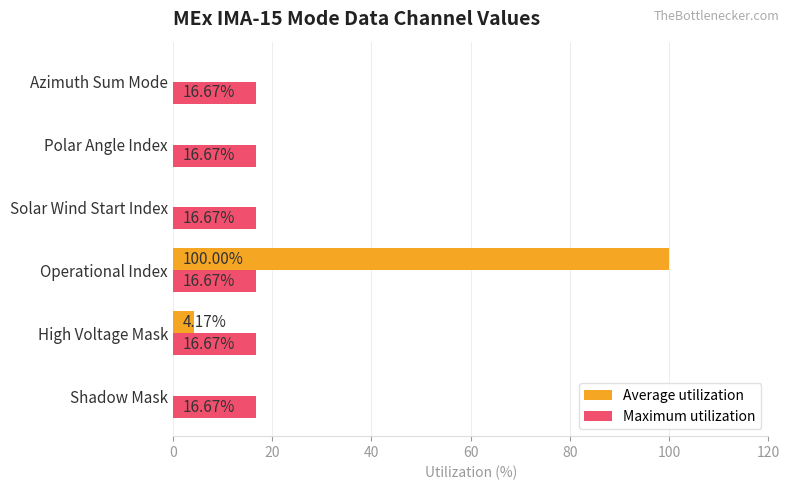

What is the sum of all Maximum utilization values?

100.0